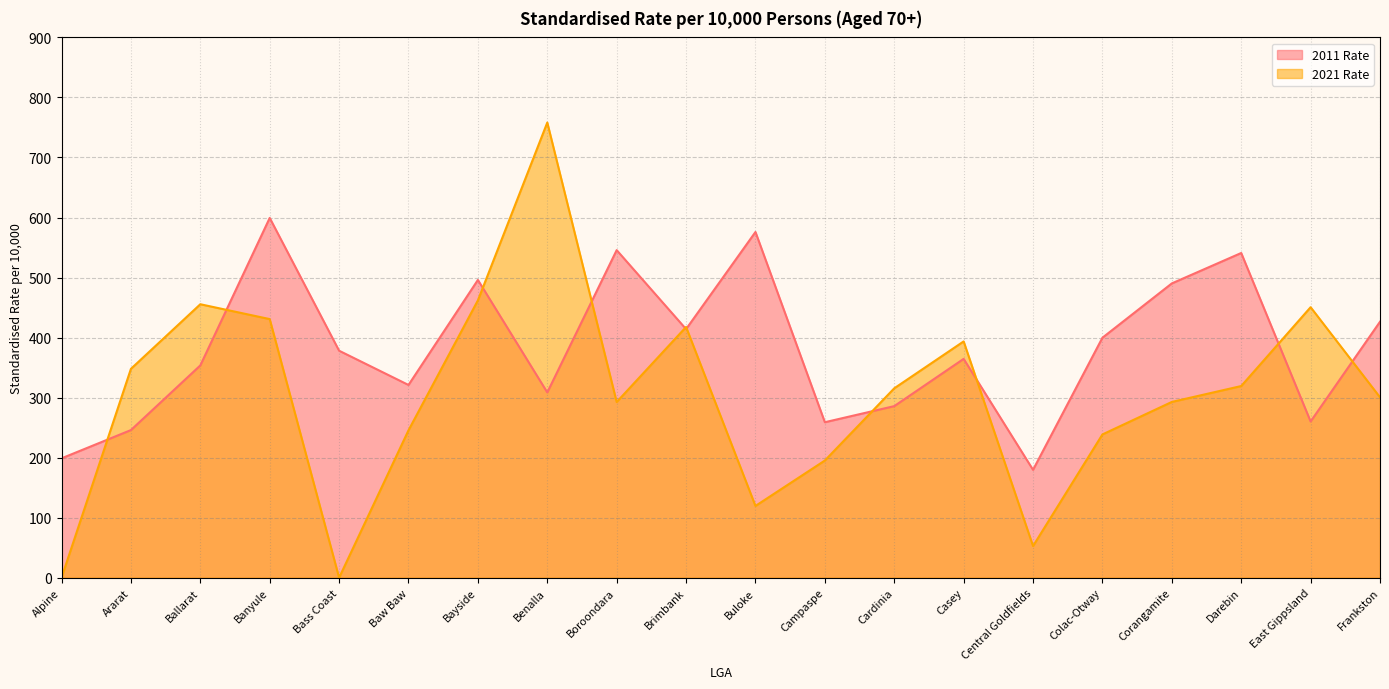

What is the sum of the 2011 Rate values at Colac-Otway and Alpine?

598.6